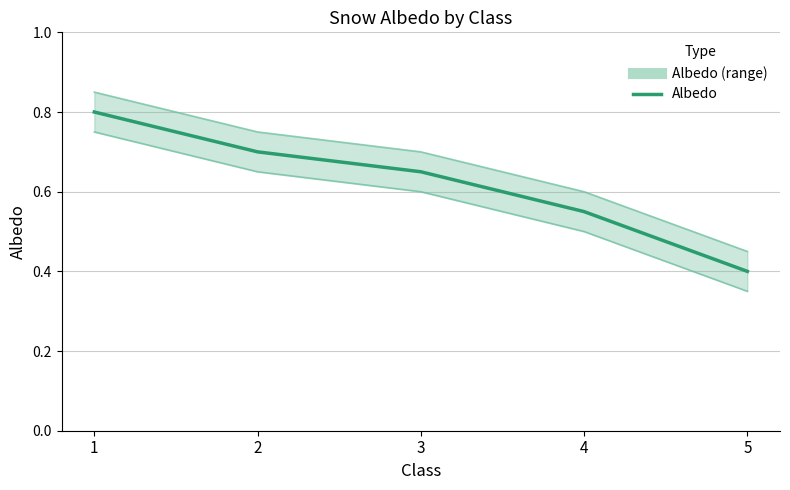

At which label is the value closest to 0?

5